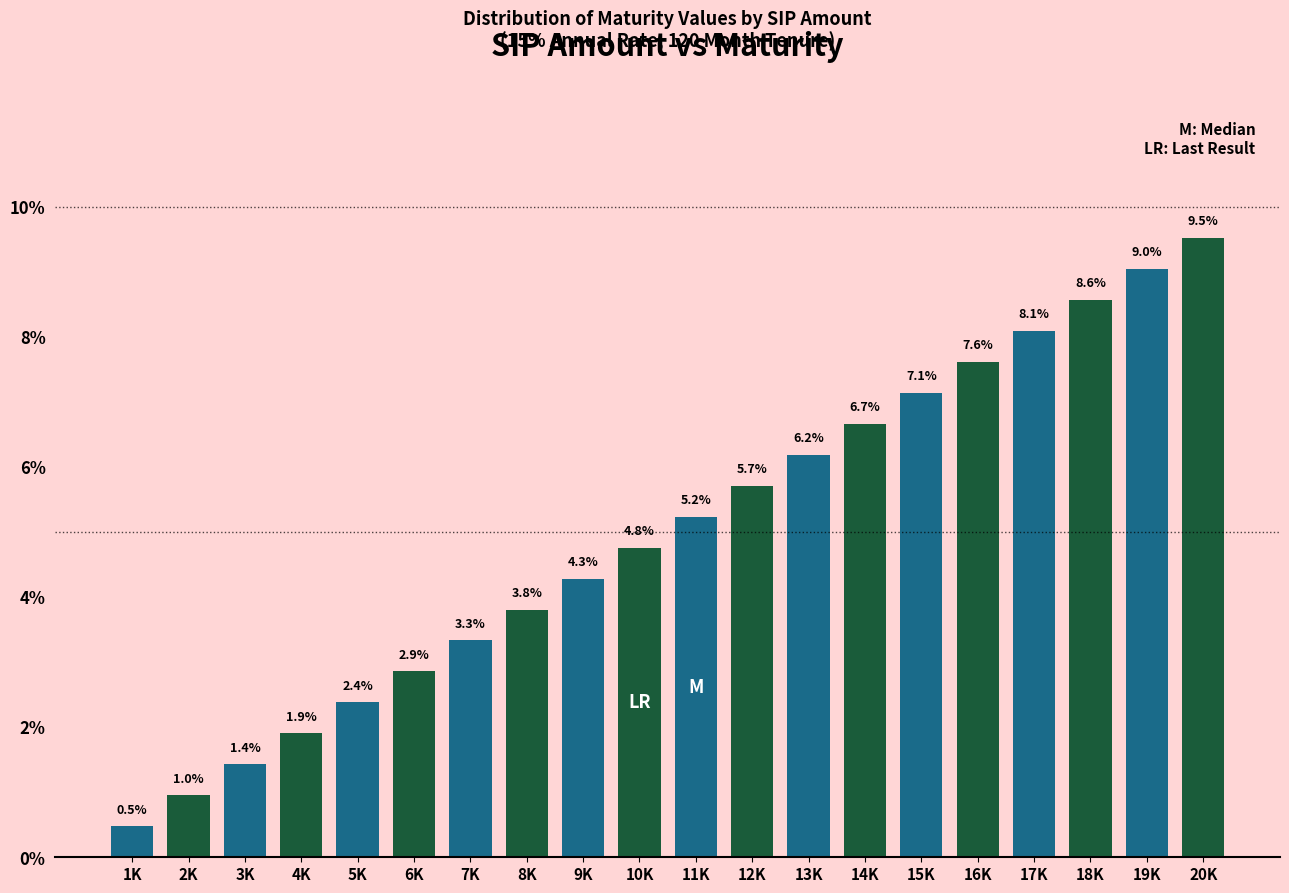

Reading left to right, what are all the values shown in this chart?

0.5	1.0	1.4	1.9	2.4	2.9	3.3	3.8	4.3	4.8	5.2	5.7	6.2	6.7	7.1	7.6	8.1	8.6	9.0	9.5